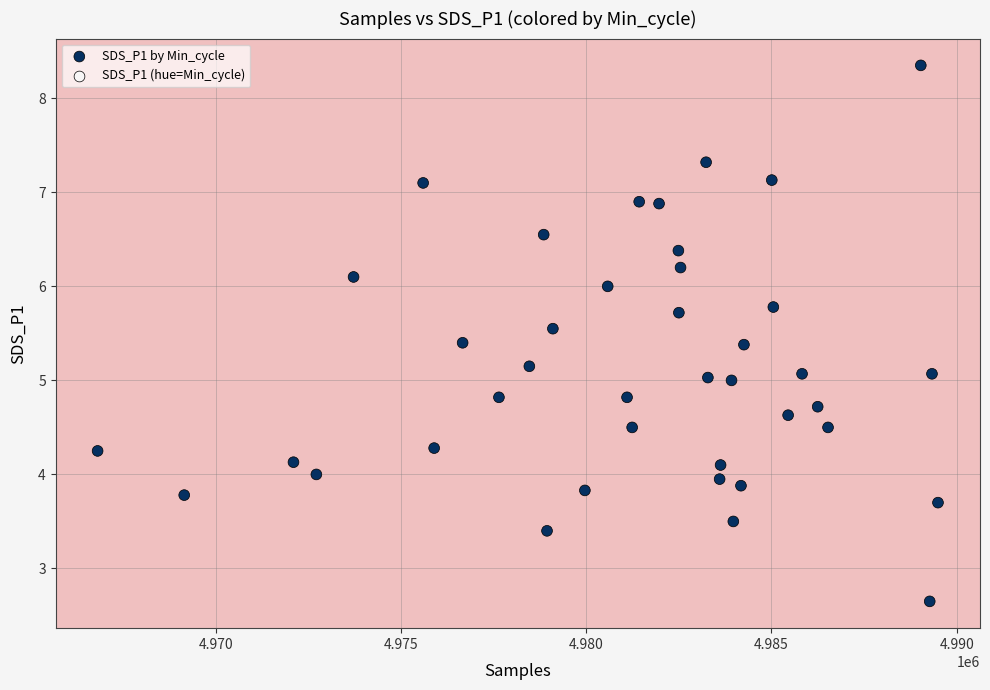

What is the range of X values (max minus min)?

22684.0